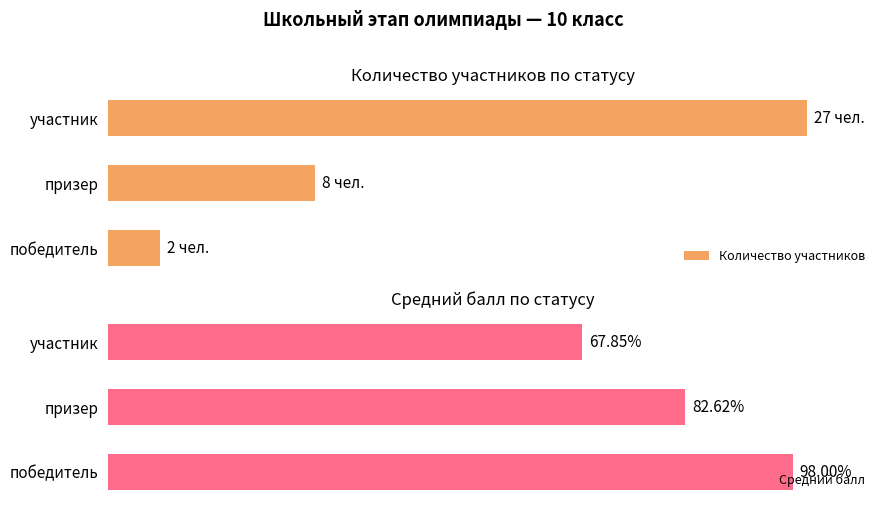

List the labels in order of Средний балл value, largest first.

победитель, призер, участник